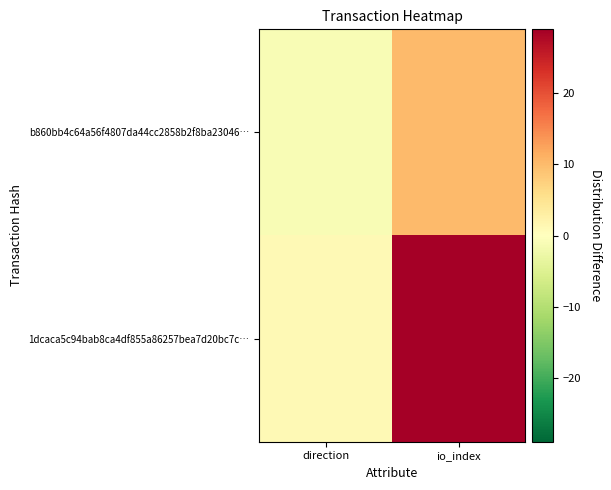

At direction, list the series in order from largest to smallest.

1dcaca5c94bab8ca4df855a86257bea7d20bc7c…, b860bb4c64a56f4807da44cc2858b2f8ba23046…